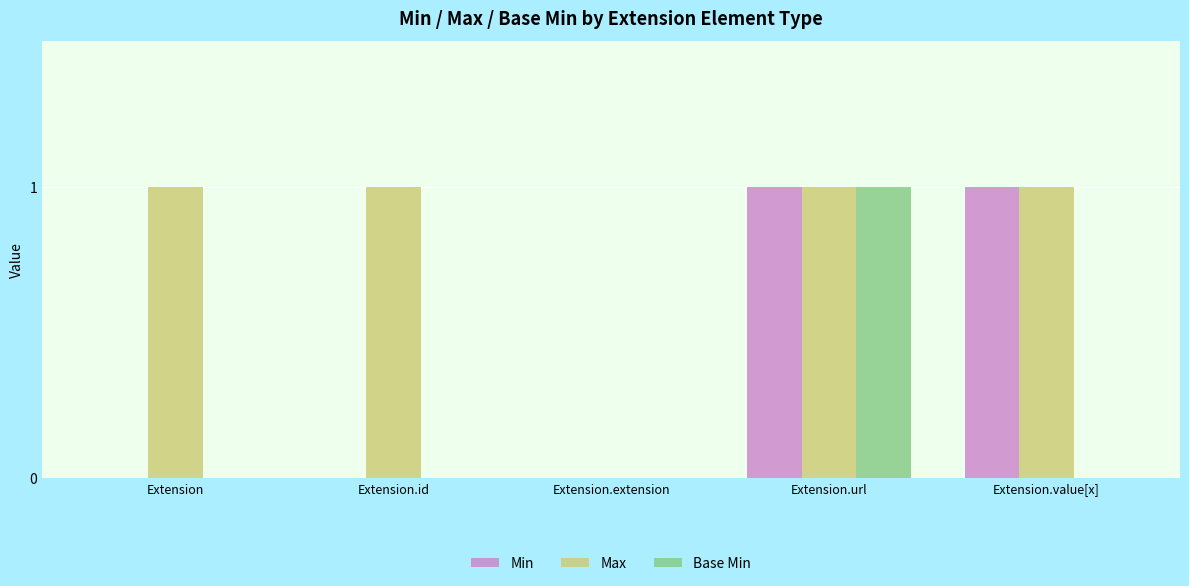

Is it true that Max equals 1 at Extension.extension?

False